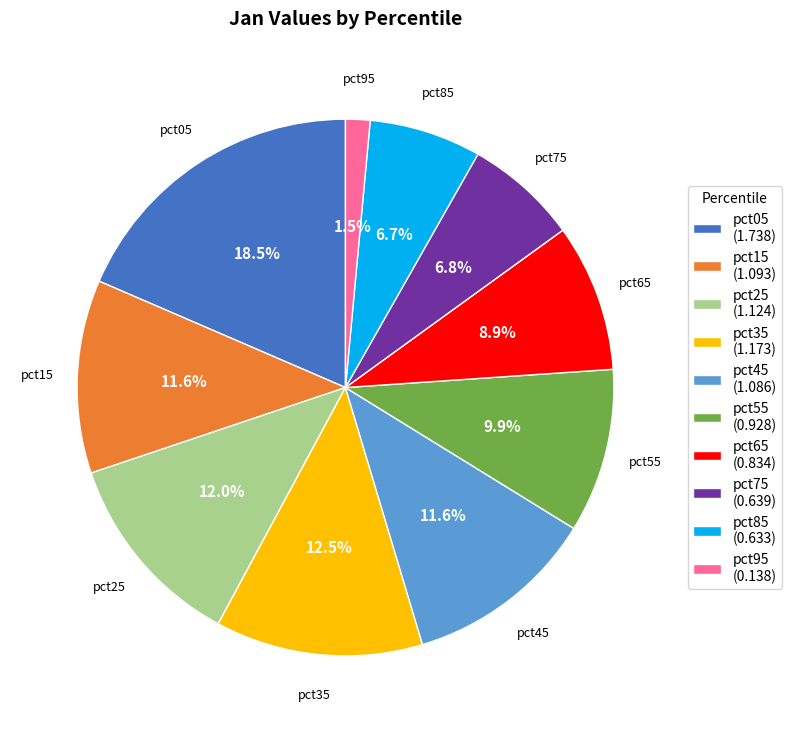

Is there a majority slice in this chart?

No